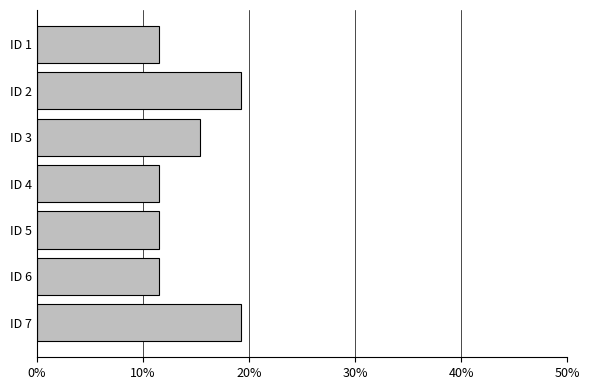

What is the greatest value displayed?

19.2